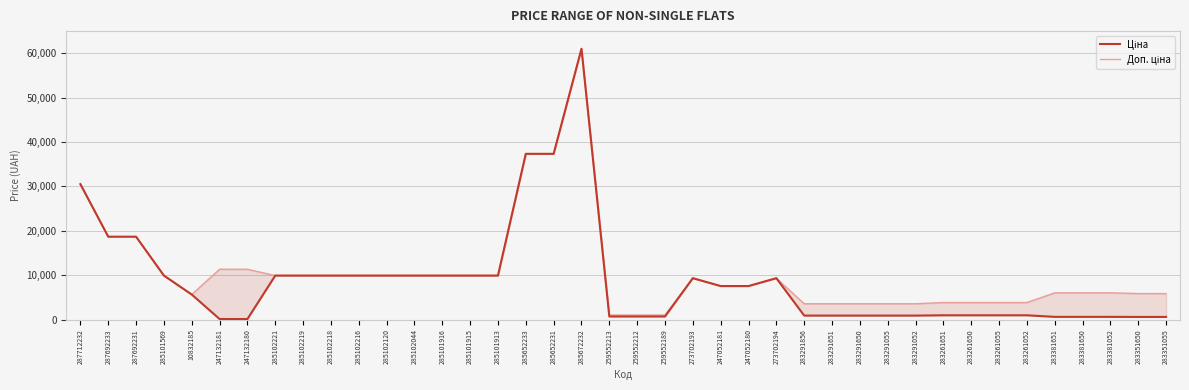

True or false: Доп. ціна and Ціна intersect in this chart.

False